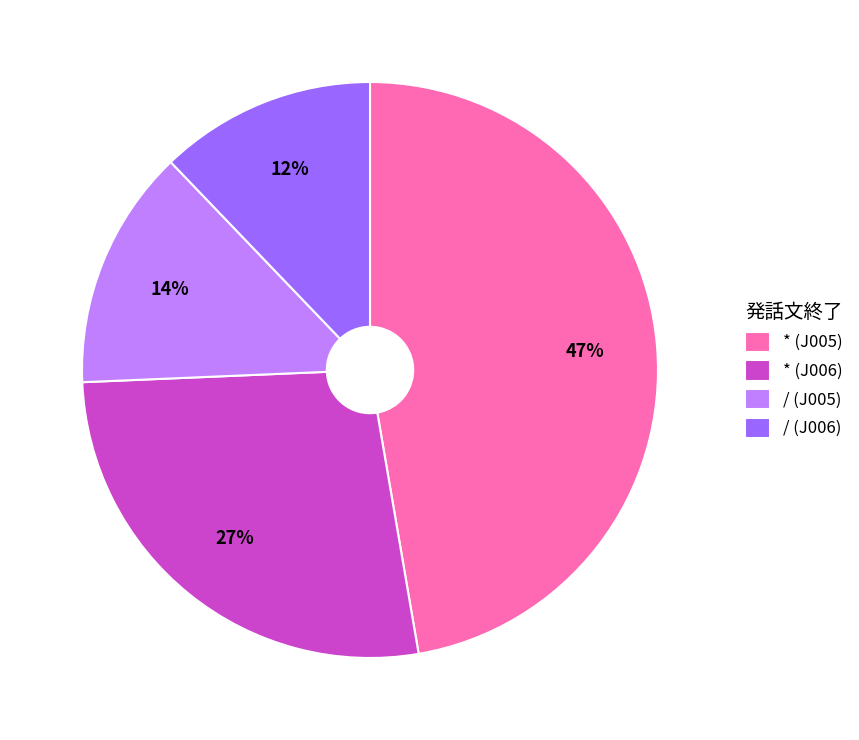

To the nearest percent, what is the difference between the largest and smallest slice percentages?

35%